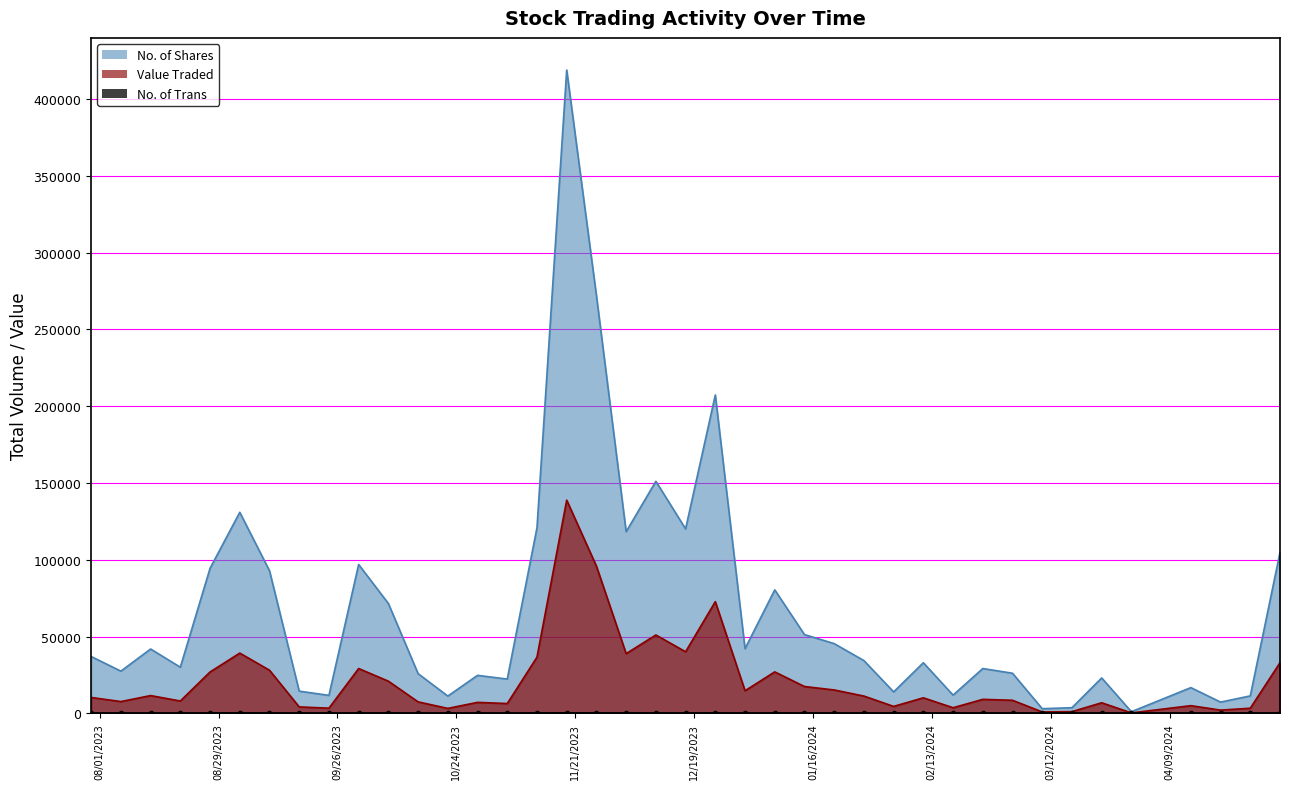

Is the value of No. of Shares at 28/01/2024 greater than the value of No. of Trans at 24/03/2024?

Yes